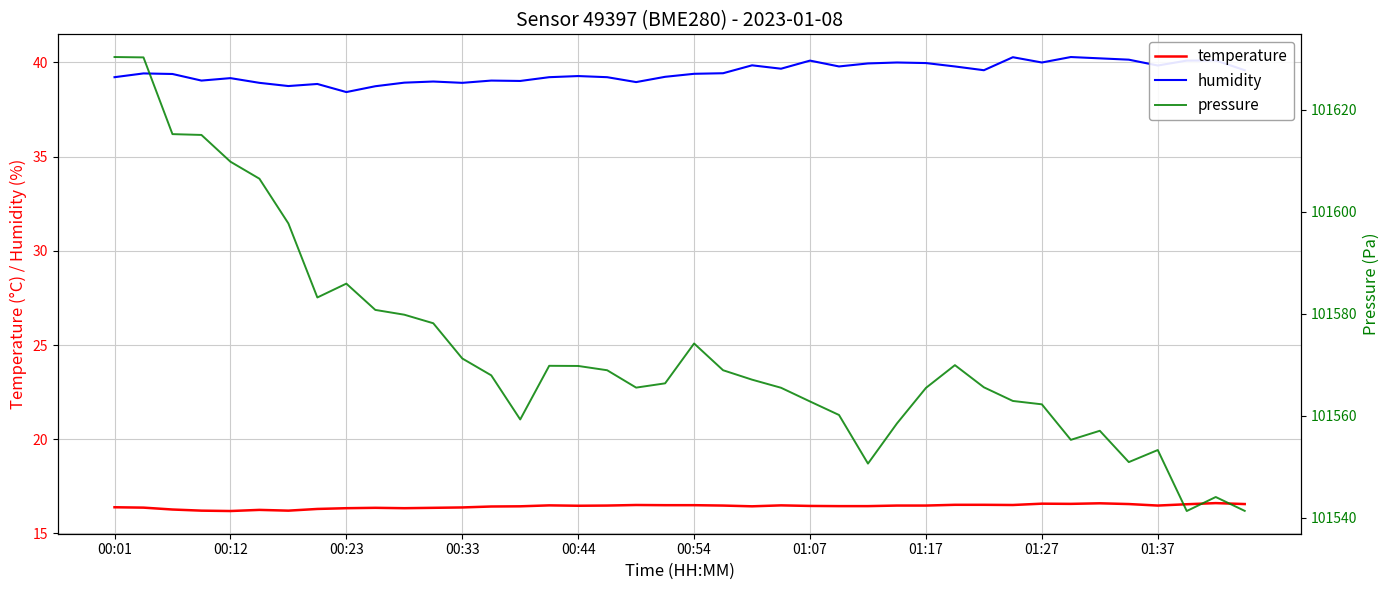

What is the maximum value for temperature?

16.6